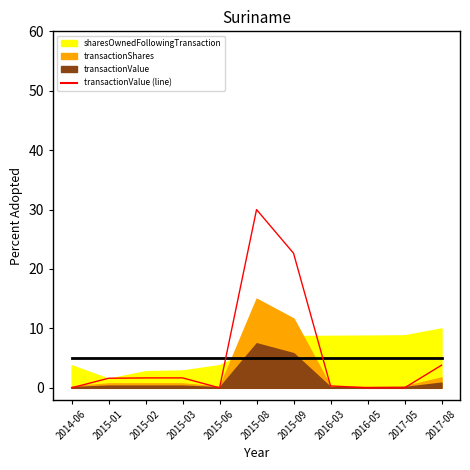

At which category does the data reach its first local valley?

2015-06